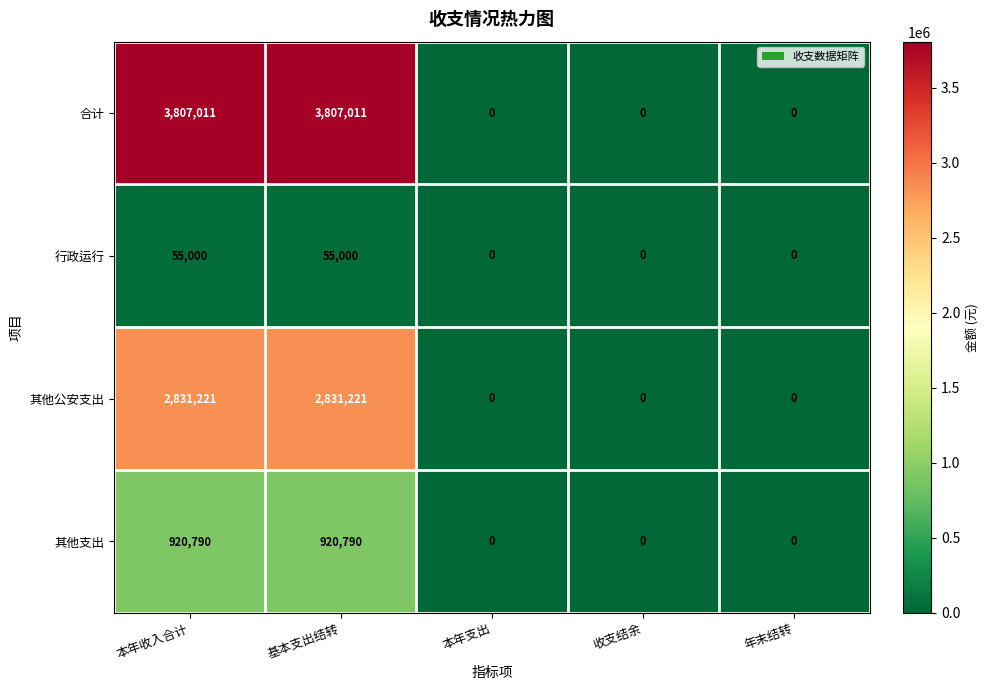

What is the difference between the highest and lowest values at 本年收入合计?

3752011